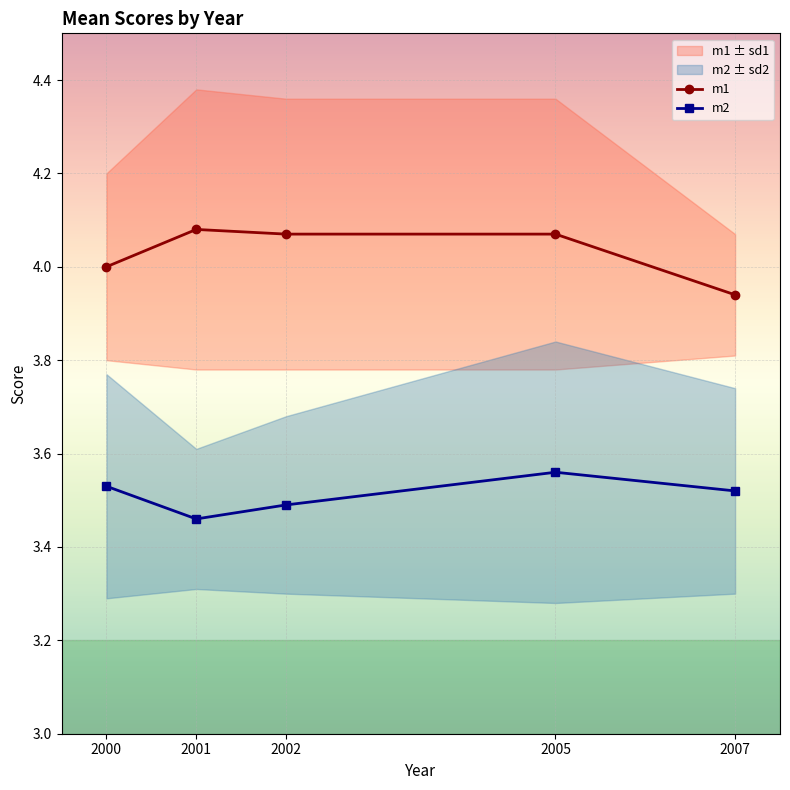

Does the chart display data point markers on the line(s)?

Yes